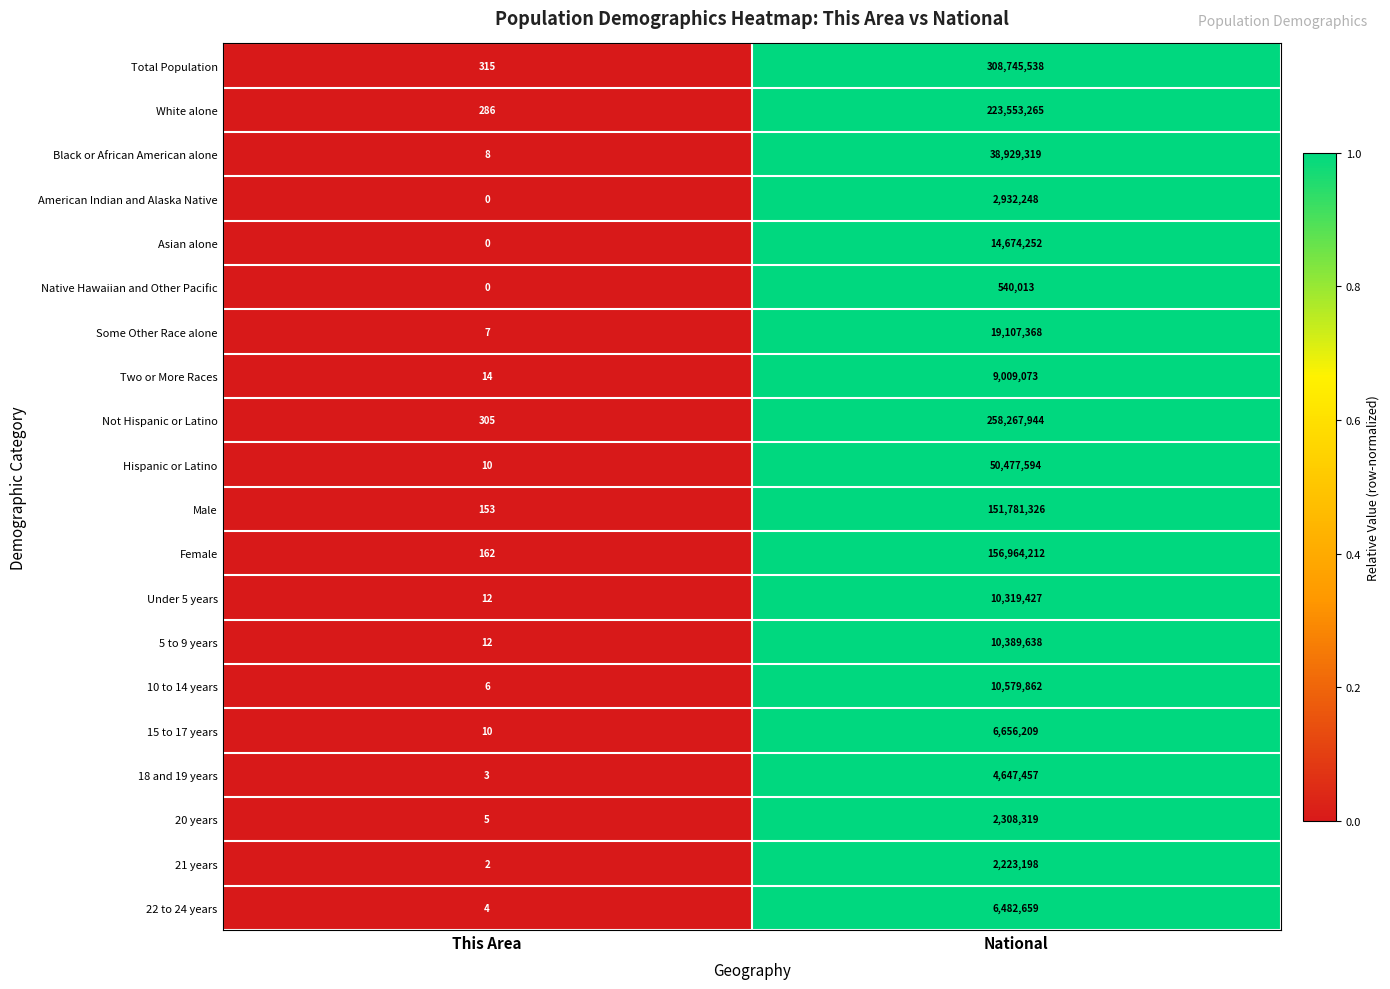

Rank the categories by Male value from lowest to highest.

This Area, National